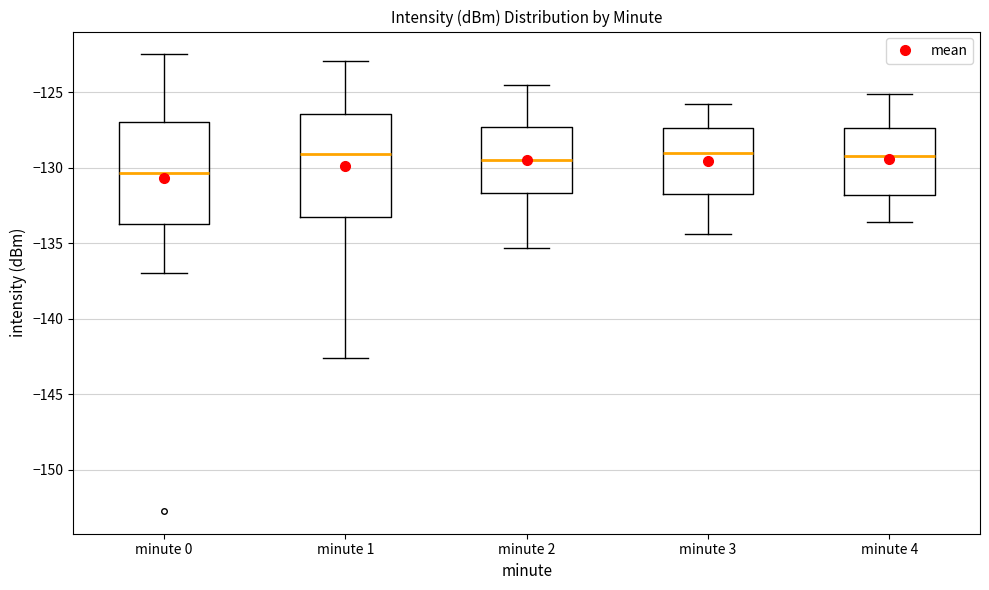

Which box's median line is the lowest?

minute 0